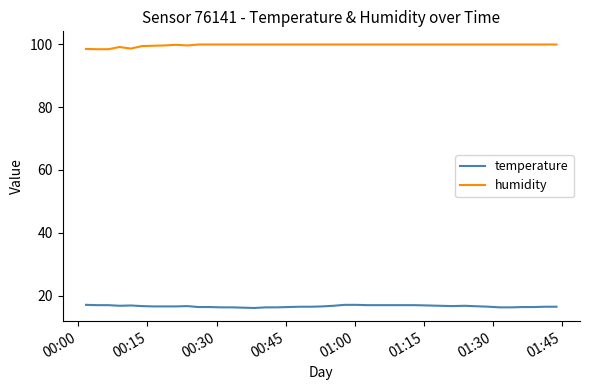

True or false: temperature and humidity cross at least once.

False